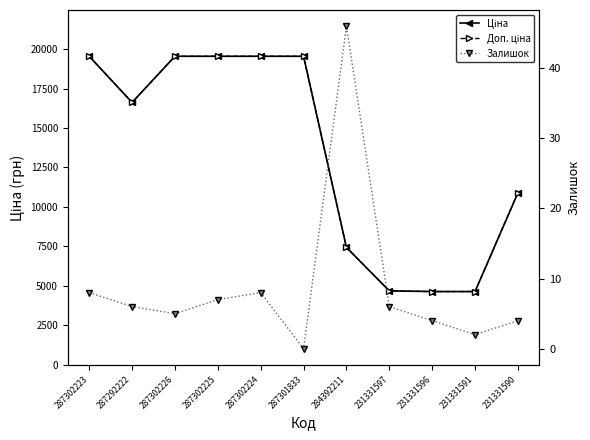

Is it true that Залишок equals 4.0 at 231331590?

True